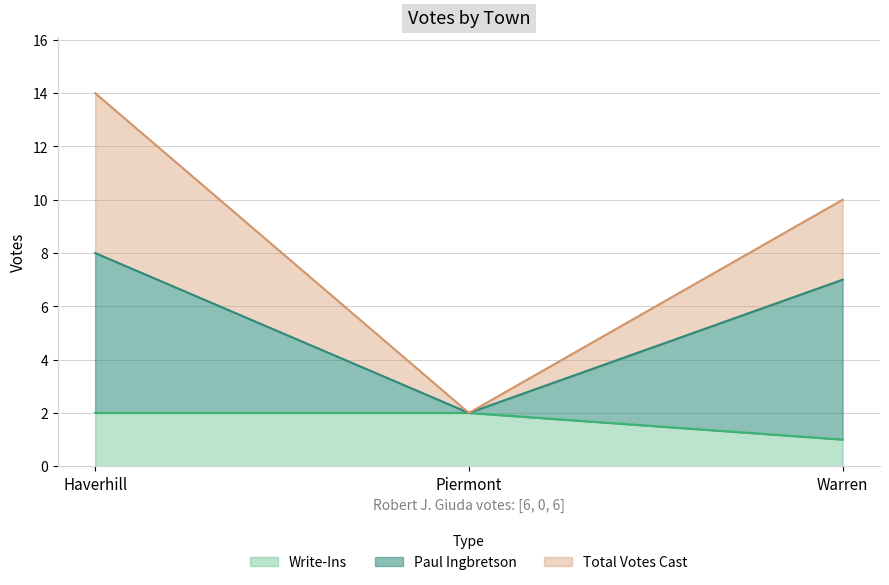

What is the sum of the Paul Ingbretson values at Piermont and Warren?

9